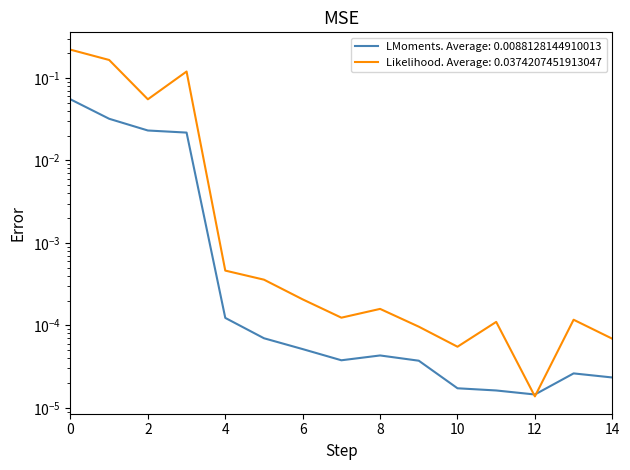

List the series in order of their peak value, highest first.

Likelihood (col_12 total), LMoments (col_2 total)